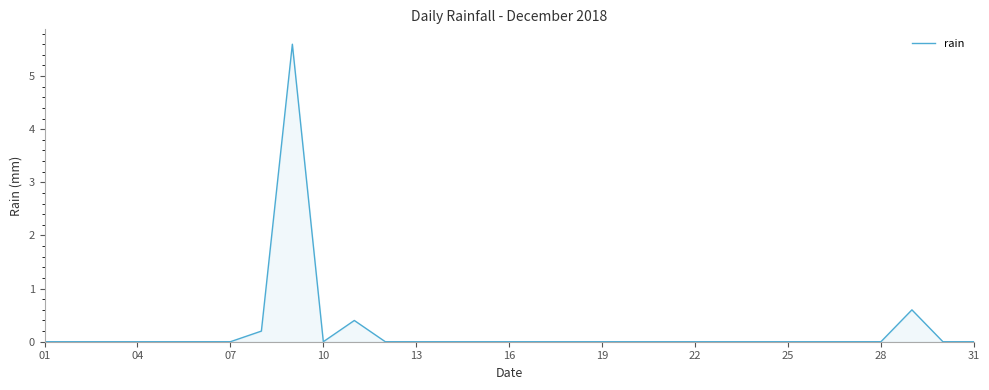

What is the greatest value displayed?

5.6